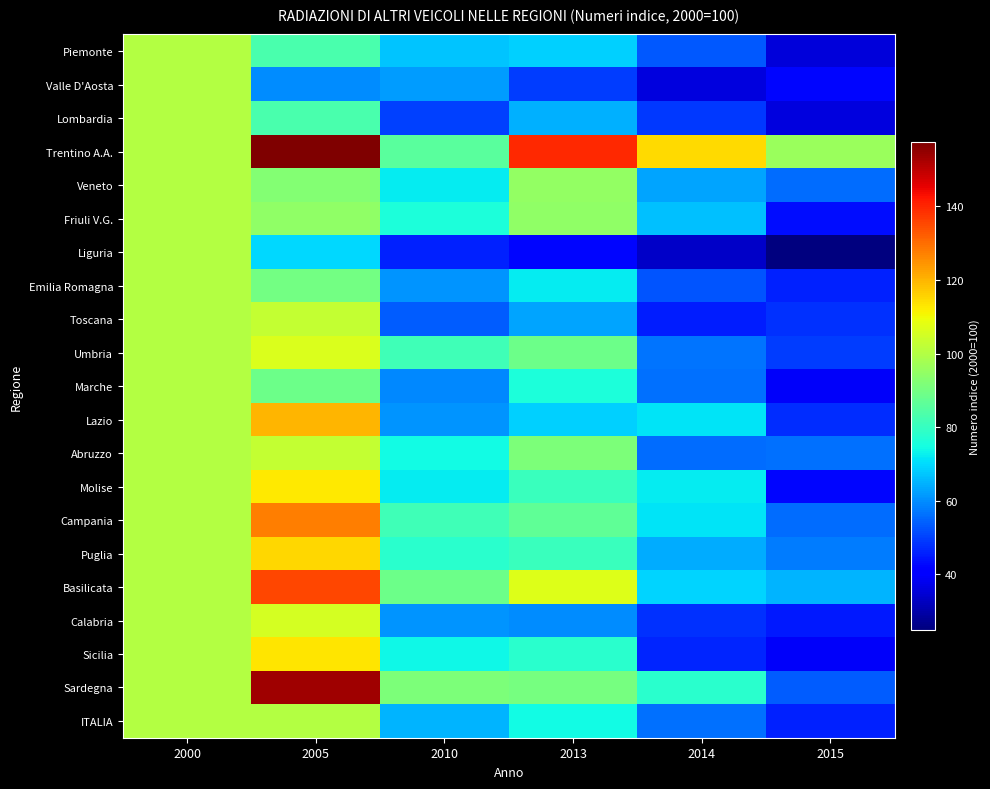

Reading left to right, what are all the values shown in this chart?

Piemonte: 2000=100.0	2005=83.2	2010=67.3	2013=68.4	2014=53.0	2015=35.7
Valle D'Aosta: 2000=100.0	2005=59.9	2010=61.9	2013=49.2	2014=36.1	2015=42.1
Lombardia: 2000=100.0	2005=83.2	2010=50.1	2013=64.2	2014=48.8	2015=36.0
Trentino A.A.: 2000=100.0	2005=157.4	2010=85.5	2013=139.6	2014=114.5	2015=96.1
Veneto: 2000=100.0	2005=92.5	2010=72.0	2013=95.0	2014=62.9	2015=55.5
Friuli V.G.: 2000=100.0	2005=94.6	2010=76.1	2013=94.3	2014=66.6	2015=43.5
Liguria: 2000=100.0	2005=69.4	2010=45.9	2013=42.4	2014=33.5	2015=24.9
Emilia Romagna: 2000=100.0	2005=89.6	2010=60.9	2013=72.4	2014=52.5	2015=45.7
Toscana: 2000=100.0	2005=102.7	2010=53.8	2013=62.7	2014=45.4	2015=47.9
Umbria: 2000=100.0	2005=106.4	2010=81.7	2013=88.9	2014=56.8	2015=49.6
Marche: 2000=100.0	2005=88.7	2010=59.0	2013=76.1	2014=56.3	2015=39.1
Lazio: 2000=100.0	2005=119.7	2010=60.9	2013=68.9	2014=71.3	2015=47.3
Abruzzo: 2000=100.0	2005=102.9	2010=74.4	2013=91.4	2014=55.8	2015=56.1
Molise: 2000=100.0	2005=112.5	2010=72.3	2013=80.4	2014=72.3	2015=42.0
Campania: 2000=100.0	2005=127.6	2010=81.3	2013=86.7	2014=71.1	2015=55.6
Puglia: 2000=100.0	2005=115.2	2010=78.1	2013=80.3	2014=64.0	2015=58.0
Basilicata: 2000=100.0	2005=135.3	2010=88.9	2013=107.1	2014=69.0	2015=65.1
Calabria: 2000=100.0	2005=105.6	2010=60.6	2013=59.9	2014=47.9	2015=44.5
Sicilia: 2000=100.0	2005=113.1	2010=73.9	2013=77.9	2014=46.3	2015=39.1
Sardegna: 2000=100.0	2005=153.3	2010=91.2	2013=90.4	2014=78.0	2015=53.6
ITALIA: 2000=100.0	2005=100.4	2010=65.0	2013=74.3	2014=56.1	2015=45.6